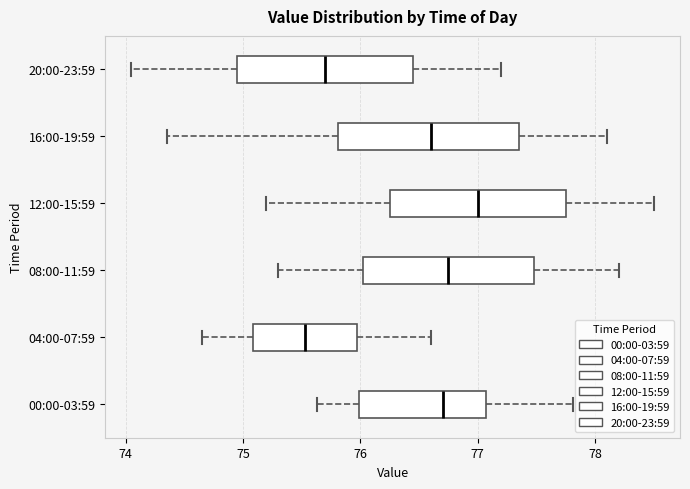

Which box has the furthest to the left median line?

04:00-07:59